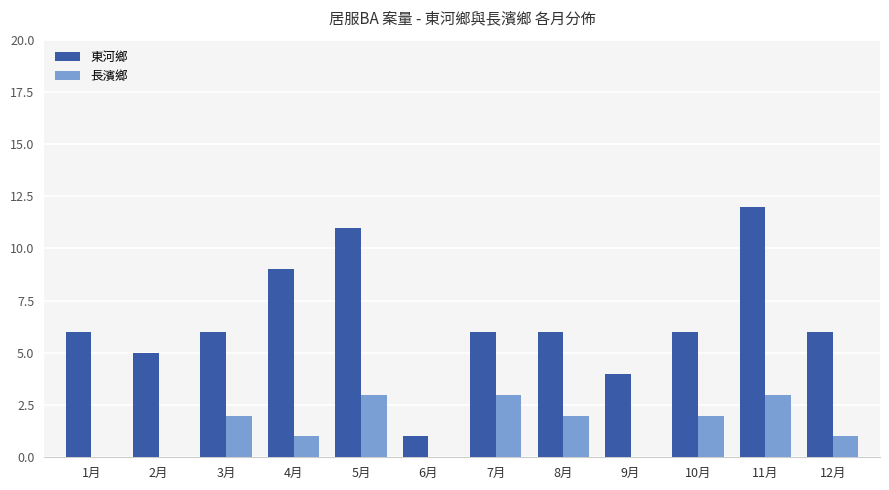

What is the average value of the 長濱鄉 series?

1